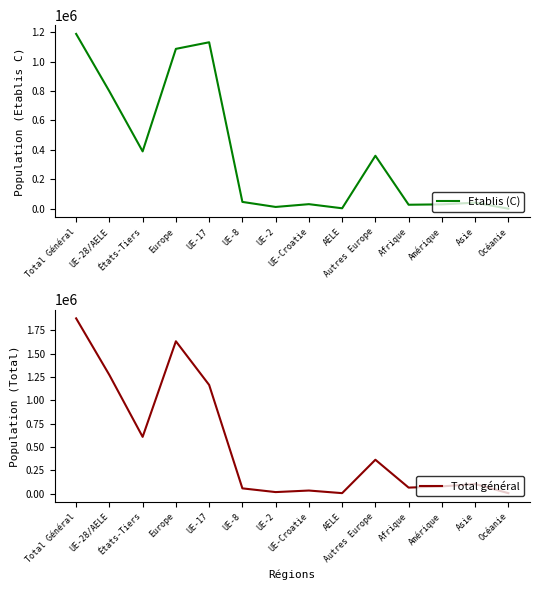

What is the label of the 12th point from the right?

États-Tiers